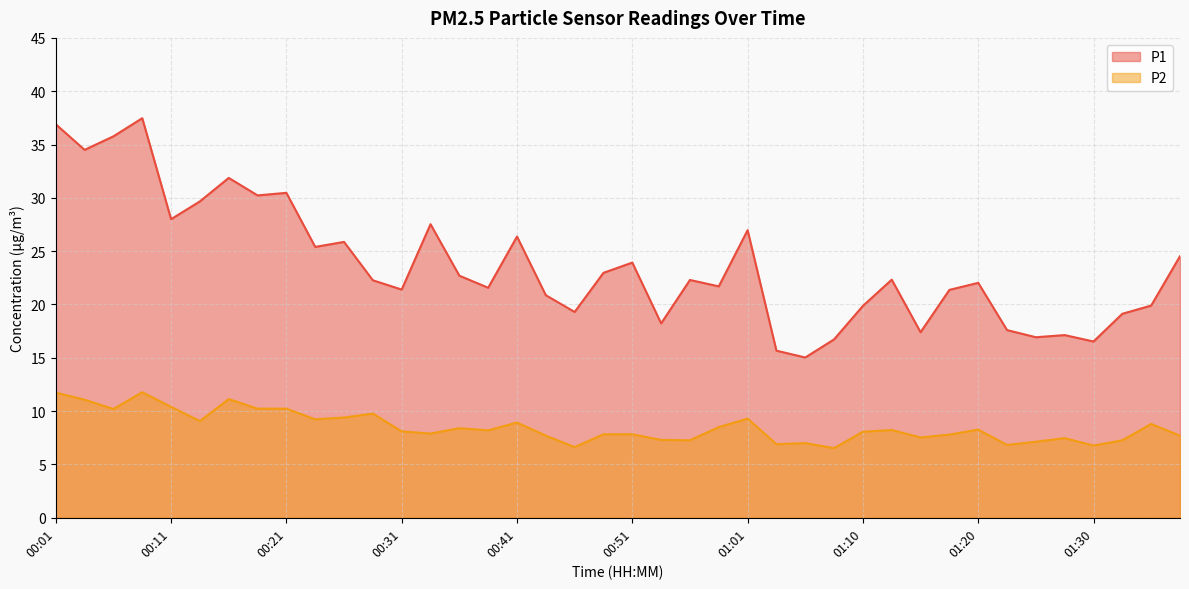

The value of P1 at 00:46 is 19.3. True or false?

True